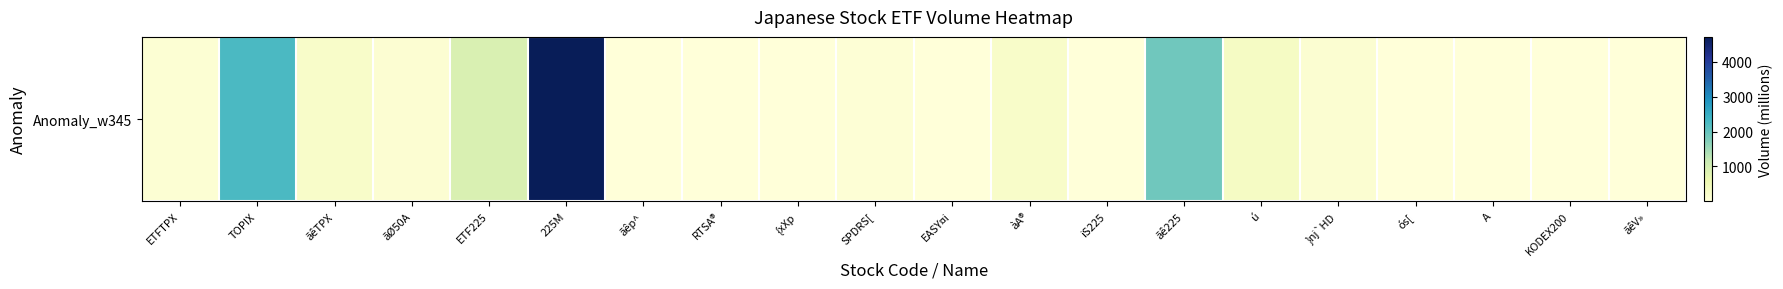

At which category does the chart reach its minimum across all series?

A